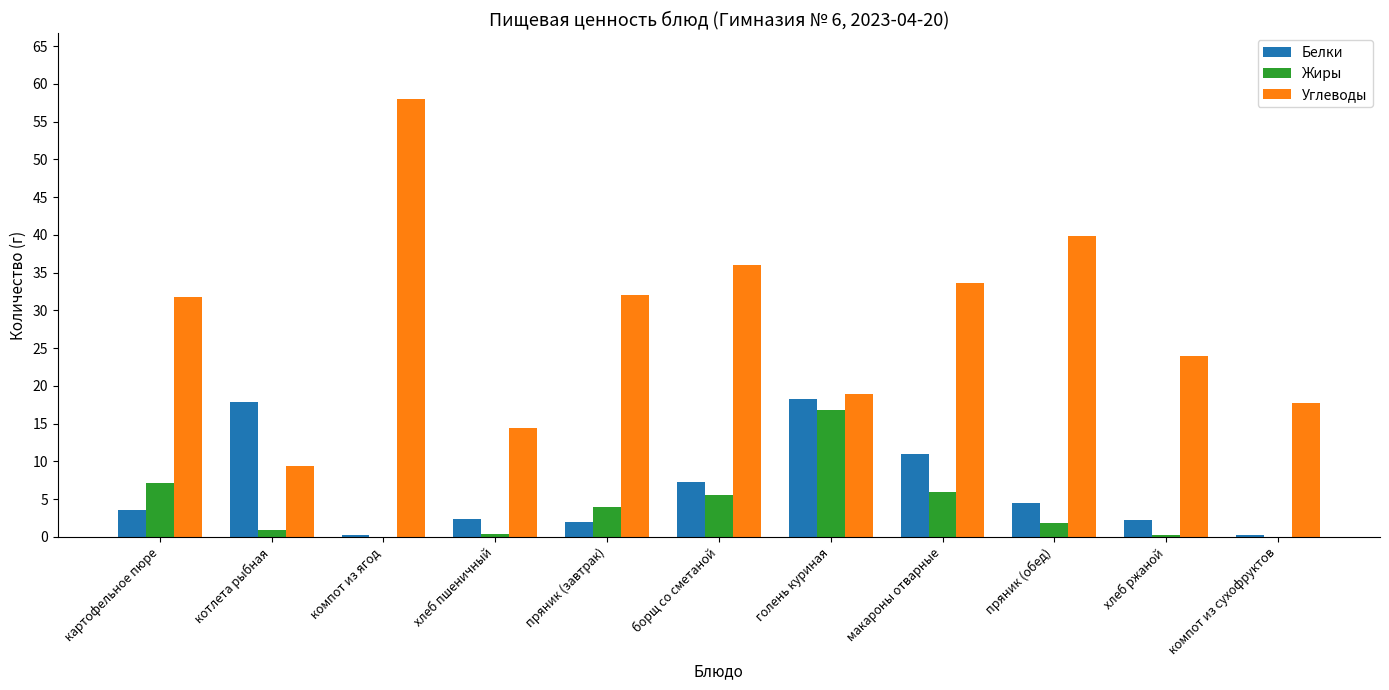

At which category is the sum across all series the highest?

компот из ягод